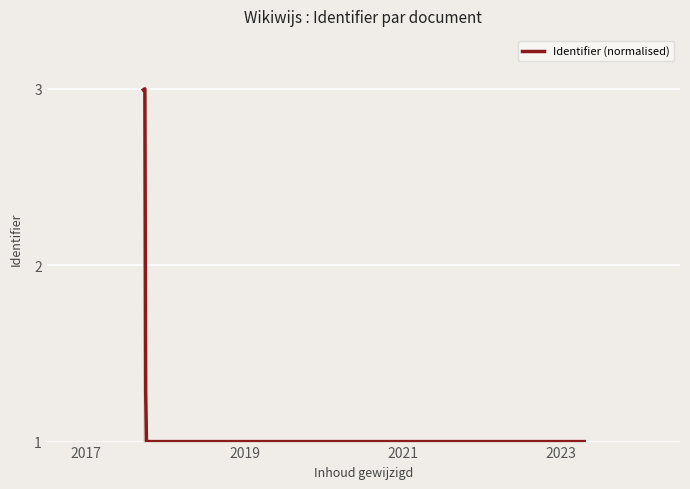

What is the maximum value shown in the chart?

3.0